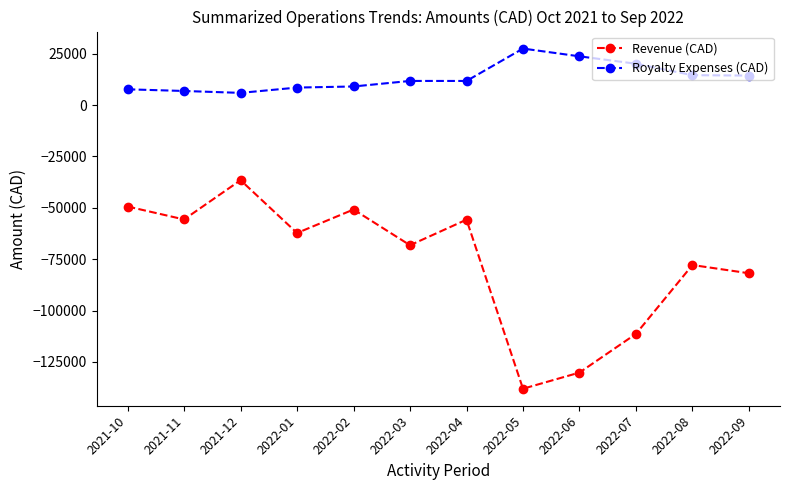

At 2022-06, list the series in order from largest to smallest.

Royalty Expenses (CAD), Revenue (CAD)